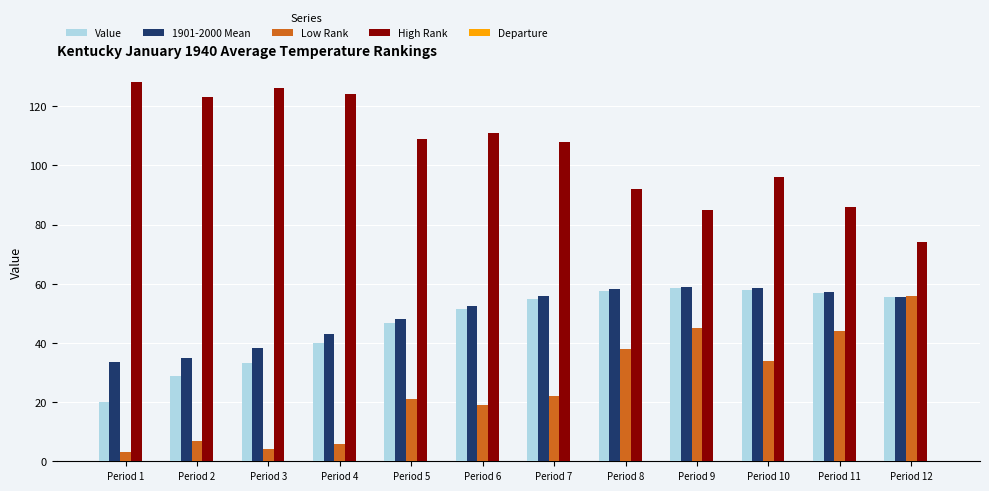

Which category has the highest value in the Low Rank series?

Period 12